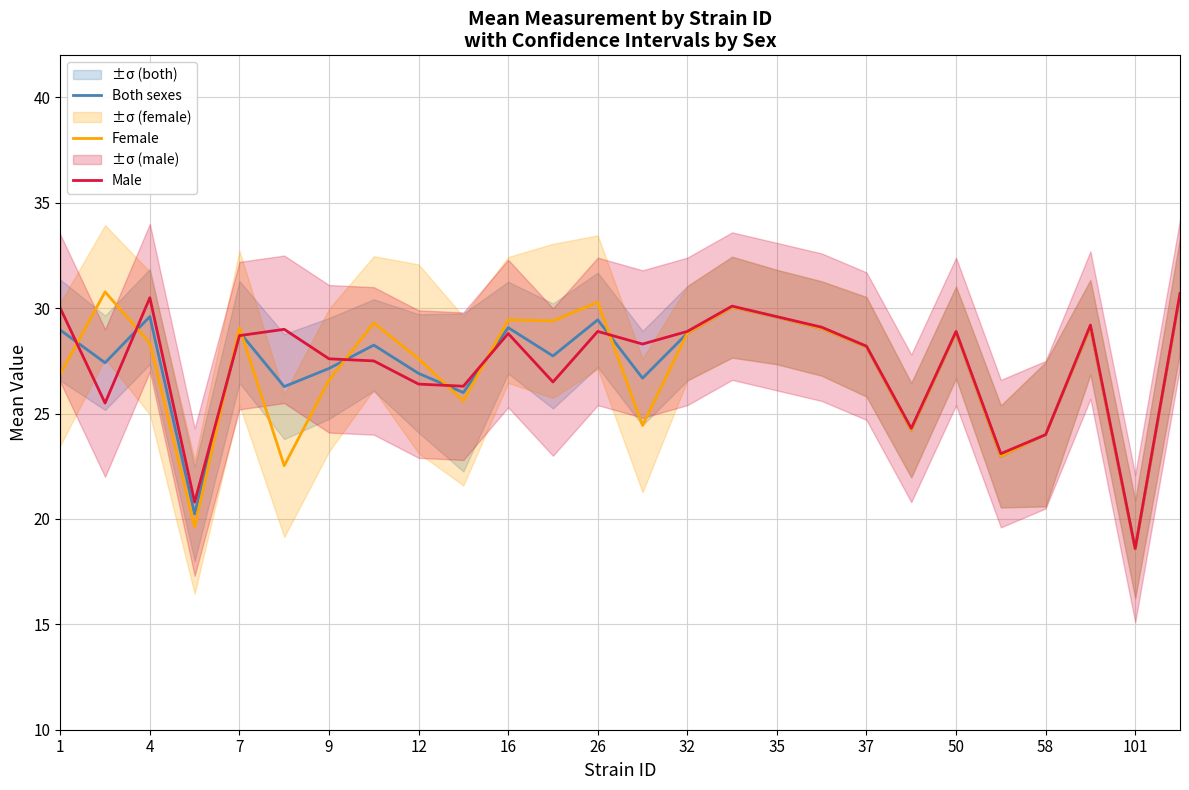

Is it true that Male equals 28.9 at 32?

True